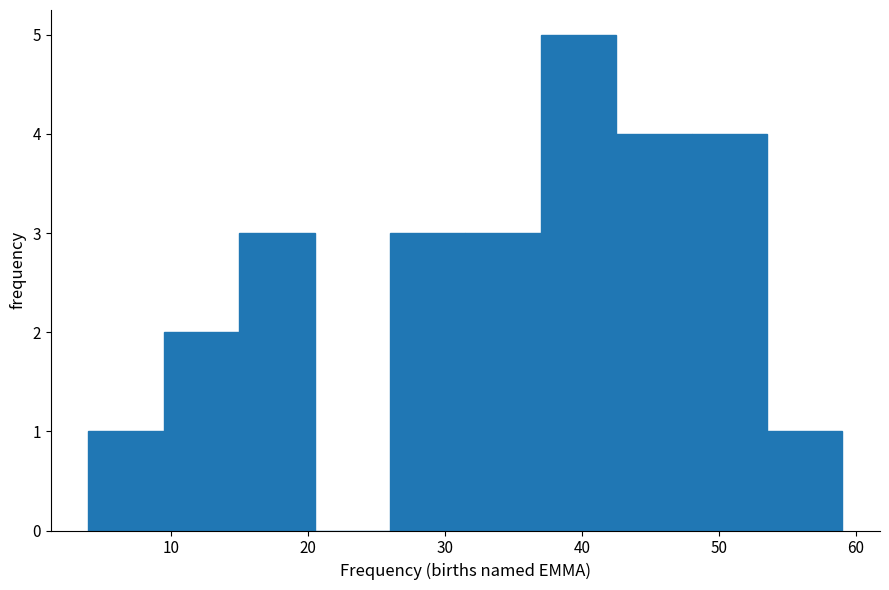

How tall is the bar that spans 42.5 to 48.0 on the x-axis? Neither the bar edges nor the heights are printed on the chart, so give them approximately, as read against the axes.

4